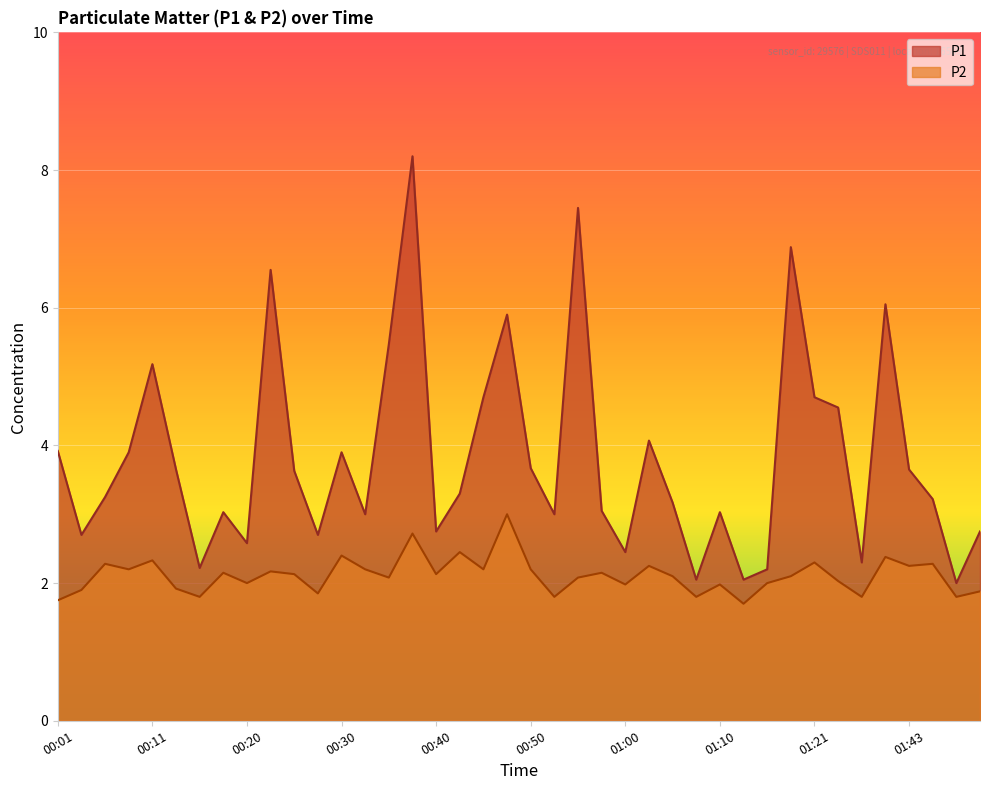

True or false: P2 has a value of 3.5 at 00:08.

False